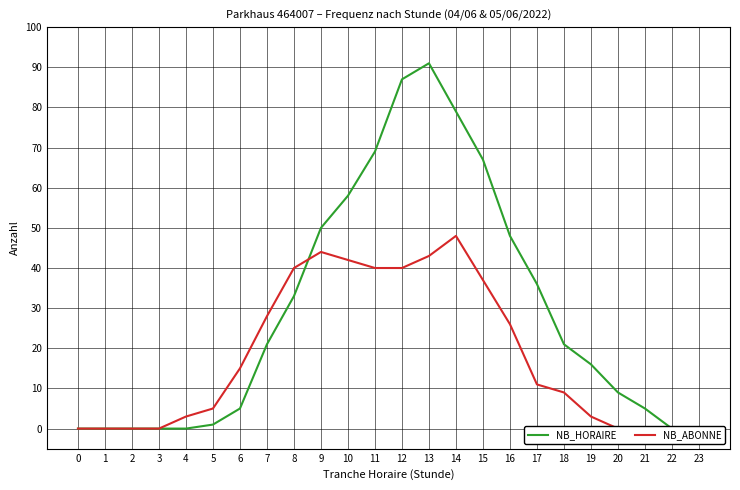

What is the value of the NB_HORAIRE point at the 22nd from the left?

5